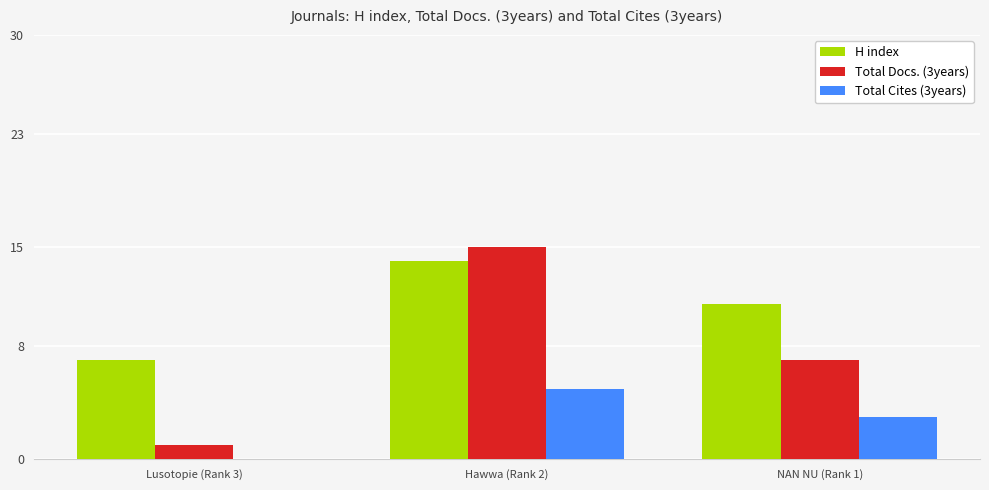

The value of H index at NAN NU (Rank 1) is 7. True or false?

False